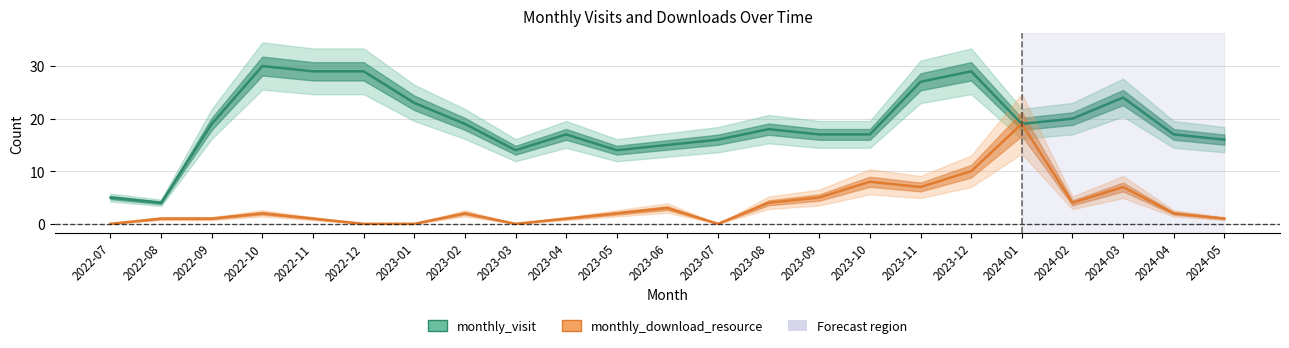

In monthly_download_resource, how many points are lower than both neighbors (excluding endpoints)?

4